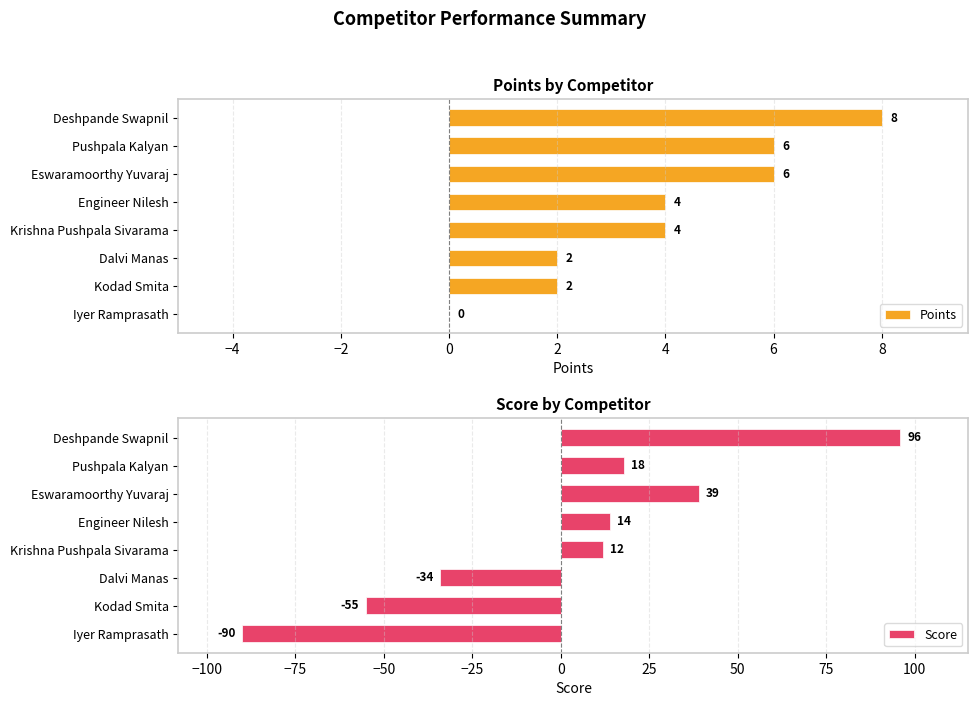

What is the difference between the maximum and second lowest values in the Score series?

151